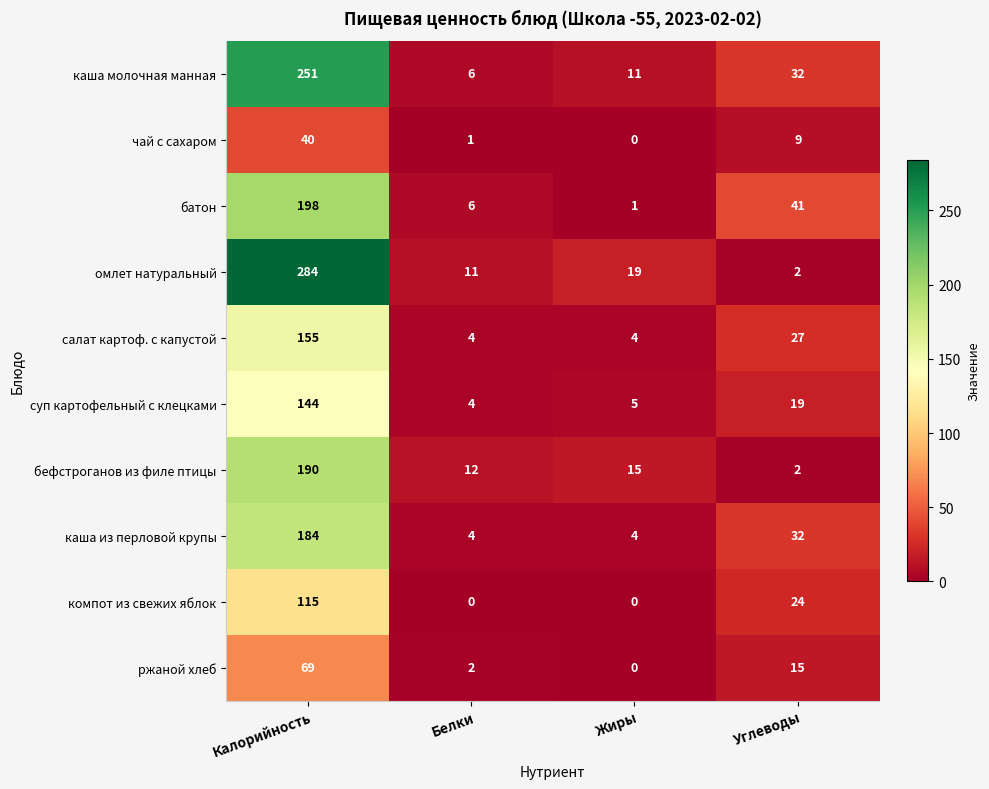

What is the difference between the highest and lowest values at Белки?

12